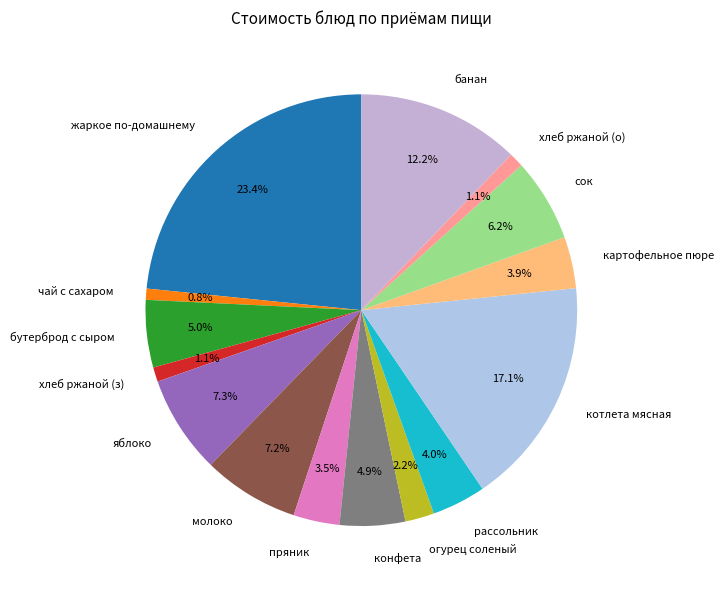

What portion of the pie excludes бутерброд с сыром?

95.0%